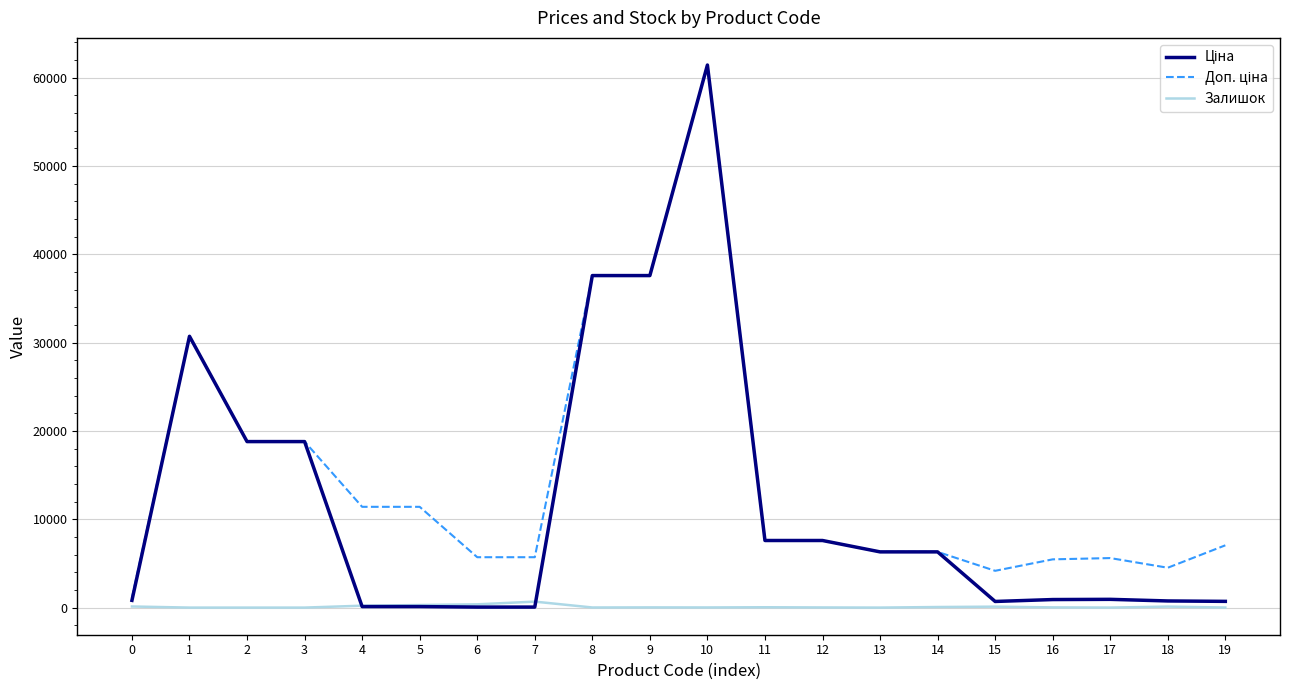

What is the greatest value displayed?

61434.3